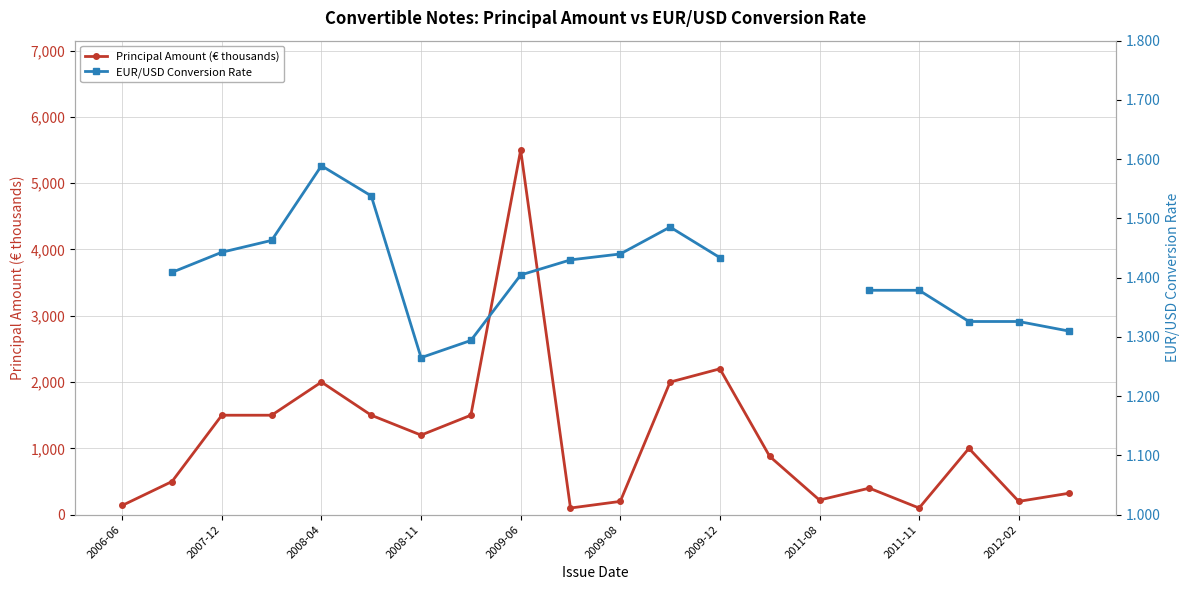

True or false: EUR/USD Conversion Rate and Principal Amount (€ thousands) cross at least once.

False